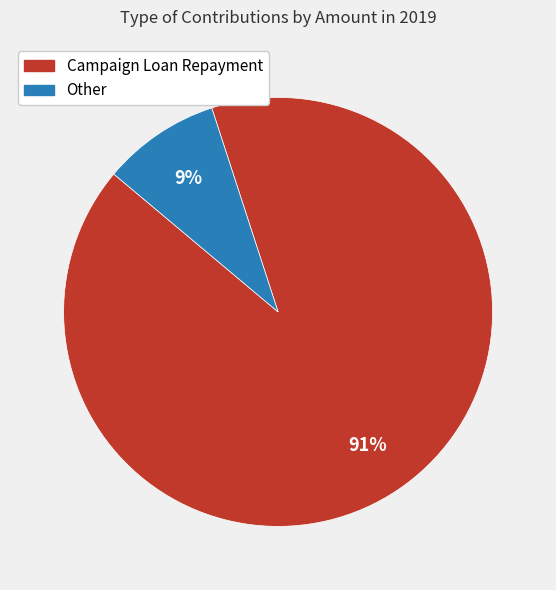

What is the largest slice in the pie chart?

Campaign Loan Repayment